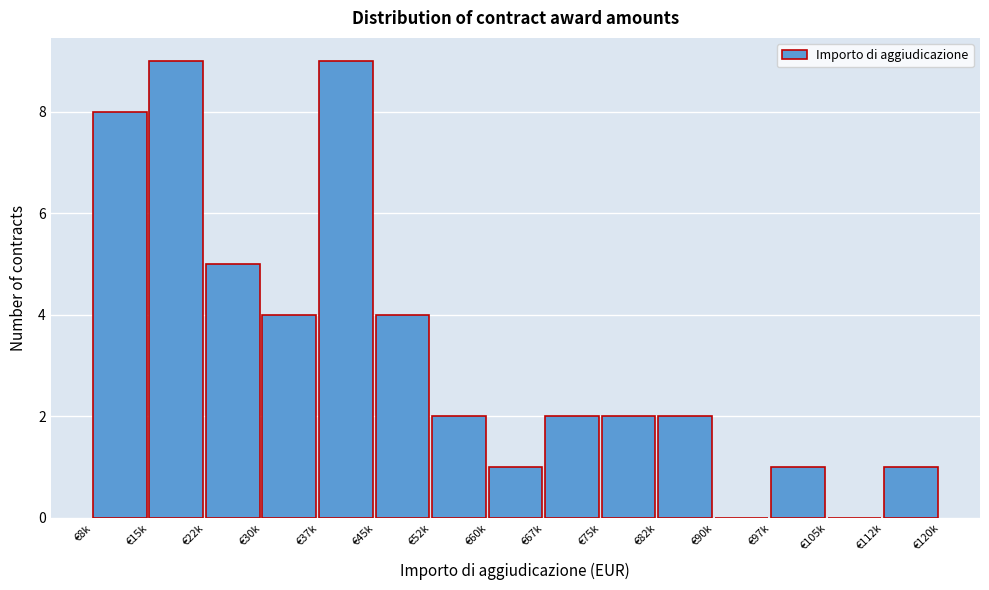

Reading left to right, extract all data points from this chart.

€8k=8	€15k=9	€22k=5	€30k=4	€37k=9	€45k=4	€52k=2	€60k=1	€67k=2	€75k=2	€82k=2	€90k=0	€97k=1	€105k=0	€112k=1